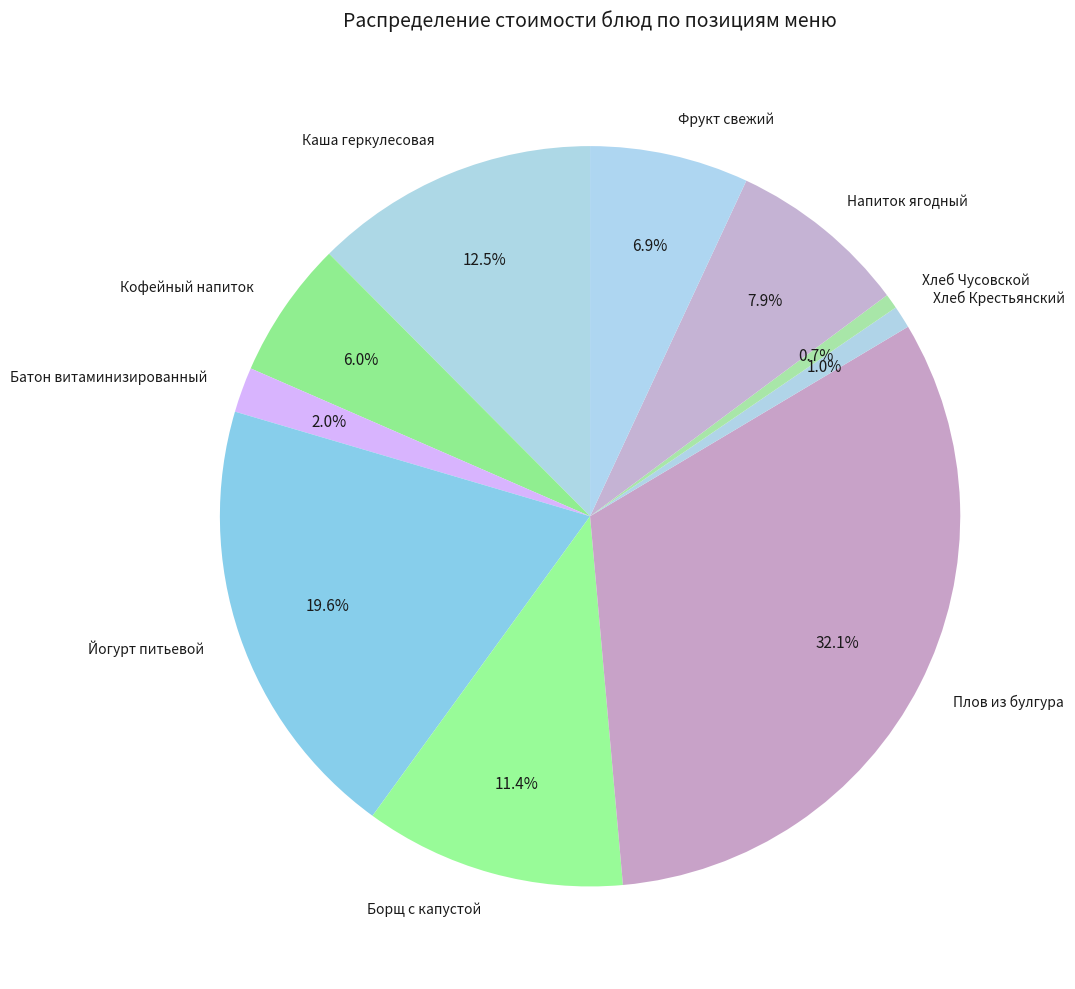

What percentage is the Батон витаминизированный slice, to the nearest percent?

2%